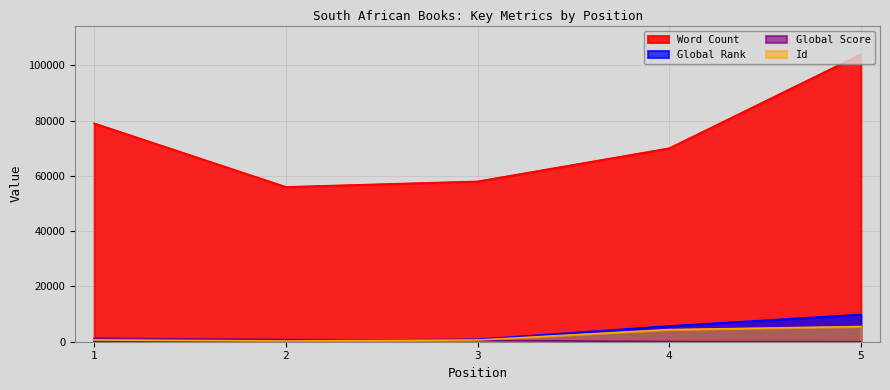

Reading left to right, what are all the values shown in this chart?

Word Count: 1=79000	2=56000	3=58000	4=70000	5=104000
Global Rank: 1=247	2=430	3=842	4=5682	5=9828
Global Score: 1=1230	2=792	3=439	4=71	5=22
Id: 1=634	2=272	3=622	4=4373	5=5488